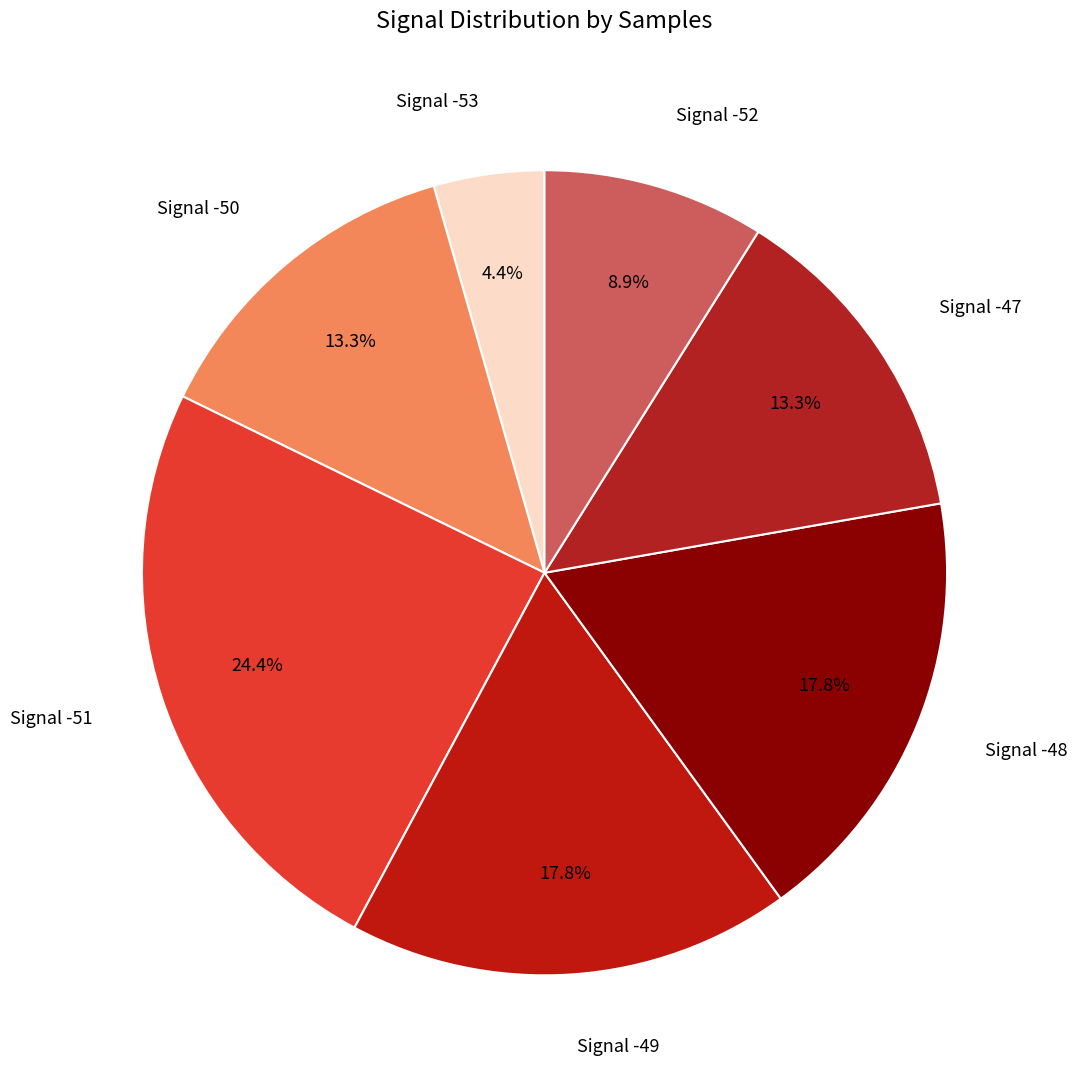

How many segments does this pie chart have?

7